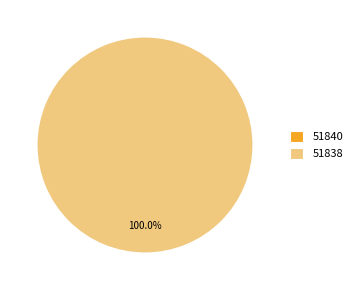

How many segments does this pie chart have?

2